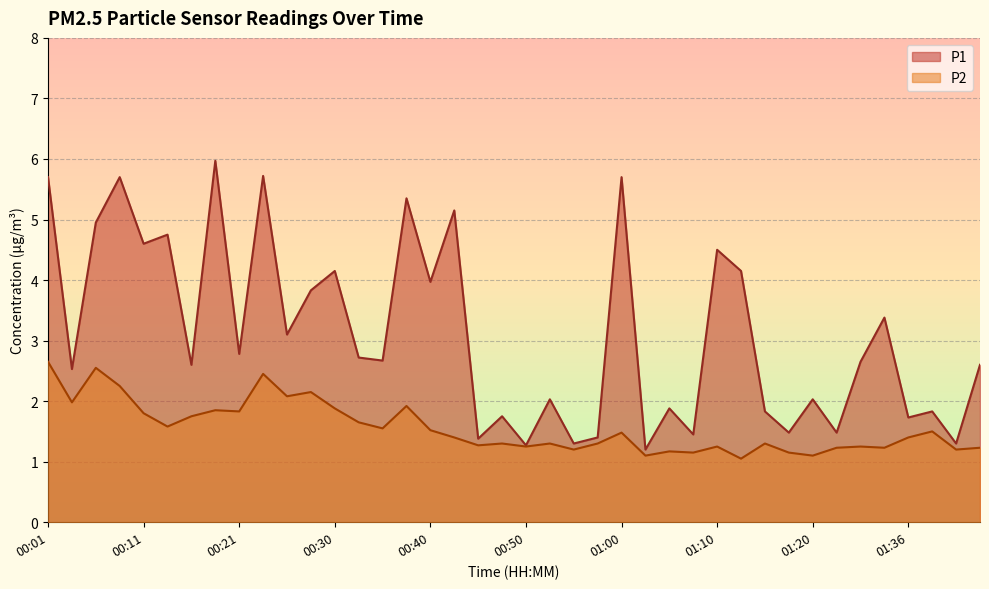

Where is the first local minimum for P2?

00:04